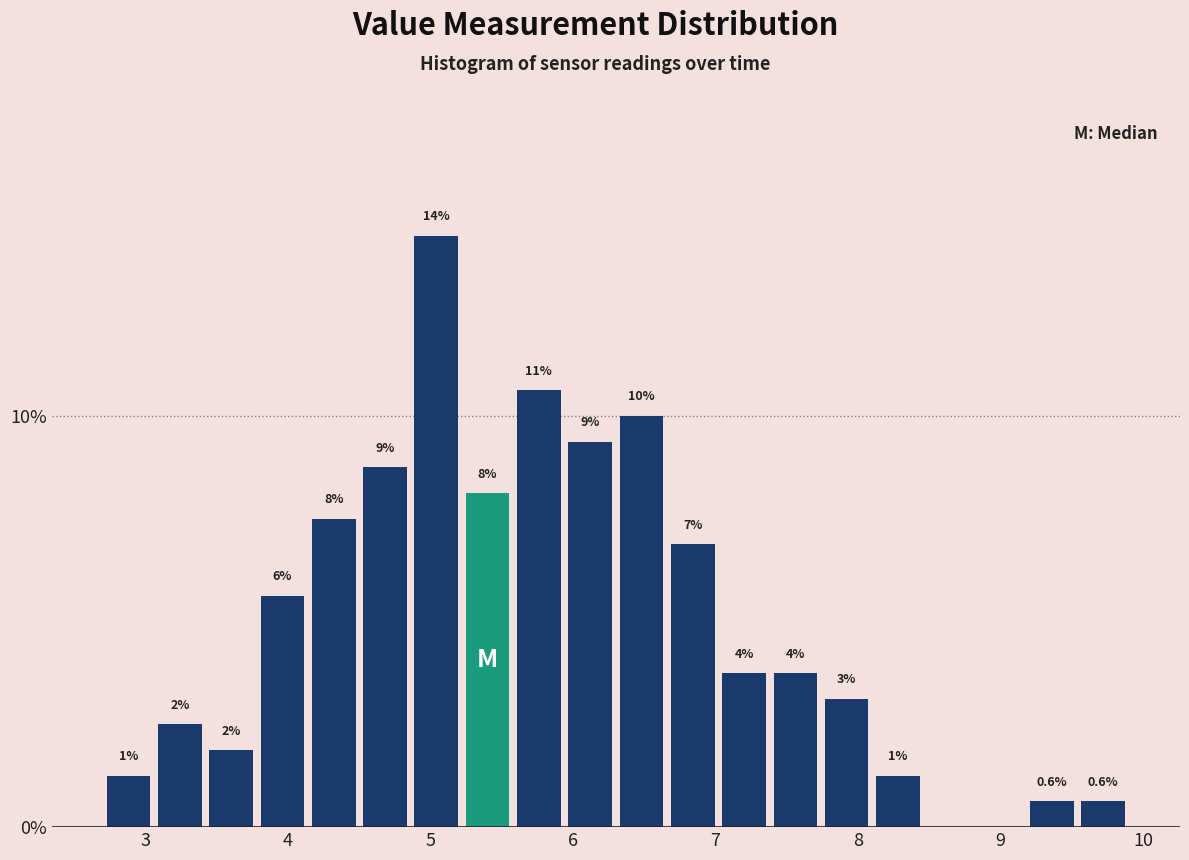

Around what value on the x-axis is the tallest bar? Give the approximate position of its centre, as read against the axis.

5.0